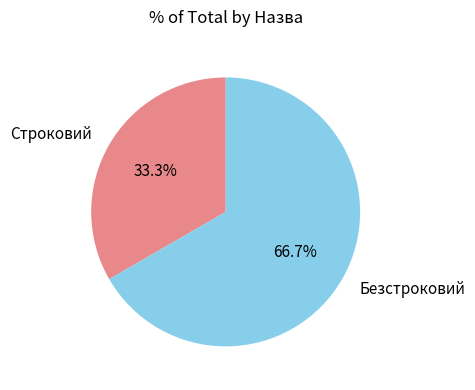

To the nearest percent, what is the combined percentage of Строковий and Безстроковий?

100%